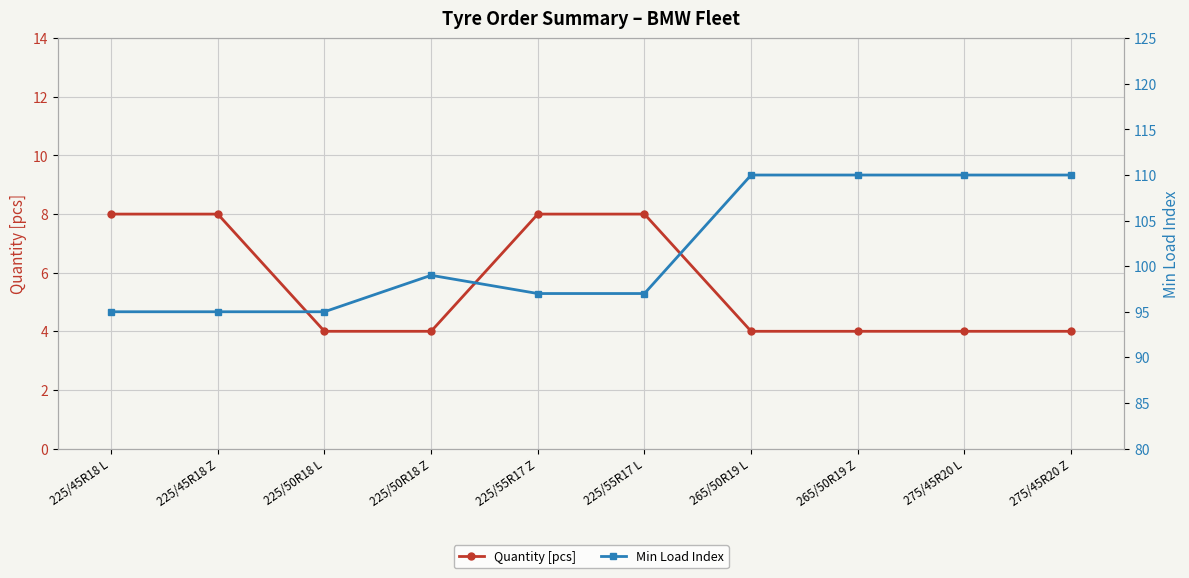

At which label is Min Load Index closest to 102?

225/50R18 Z